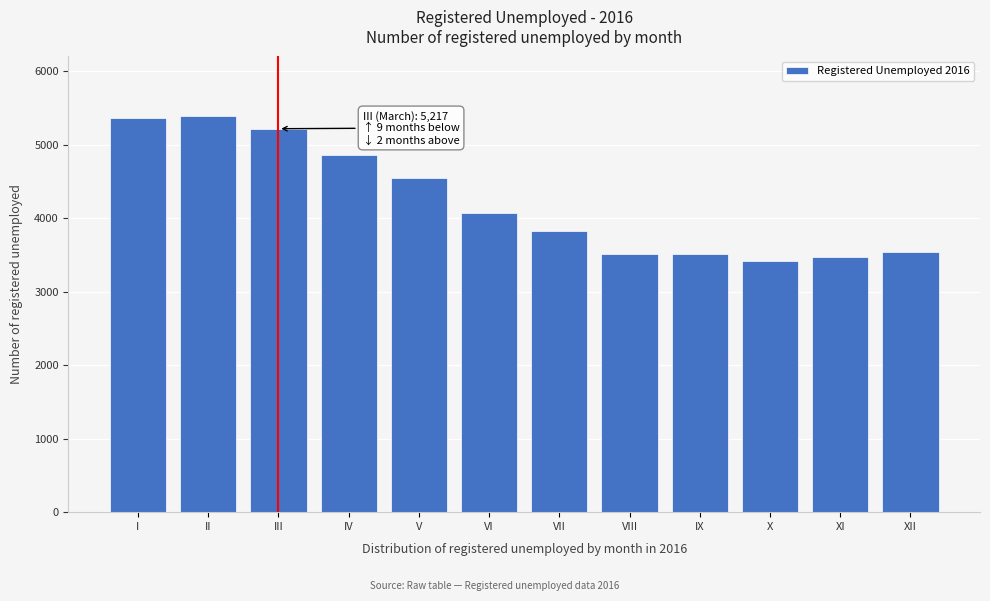

What is the sum of all values?

50736